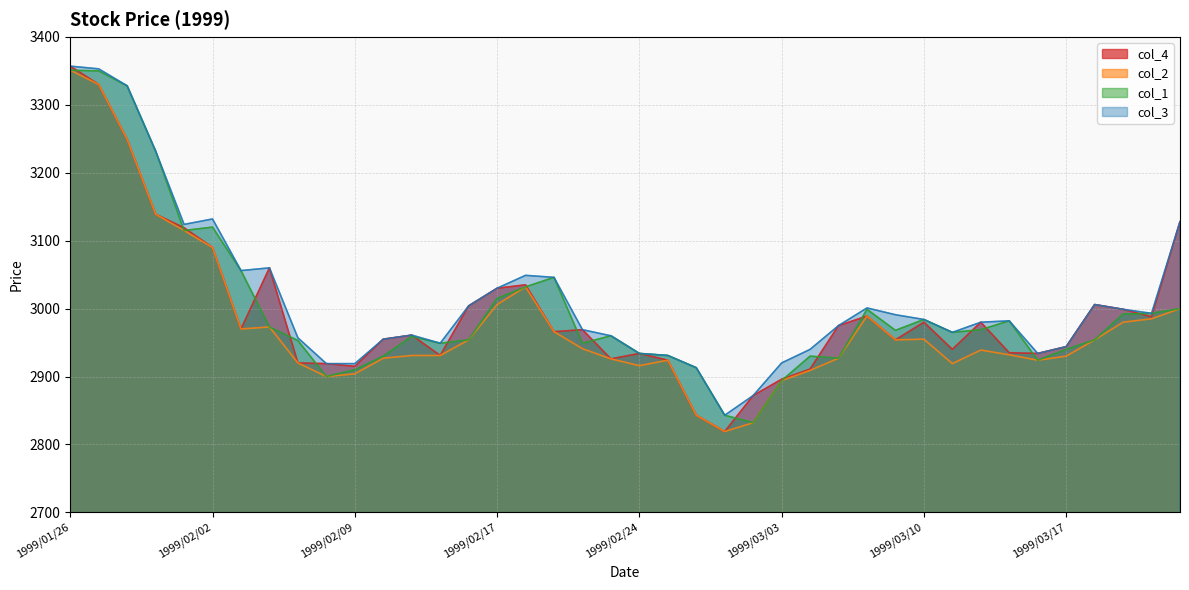

At which category is the sum across all series the highest?

1999/01/26